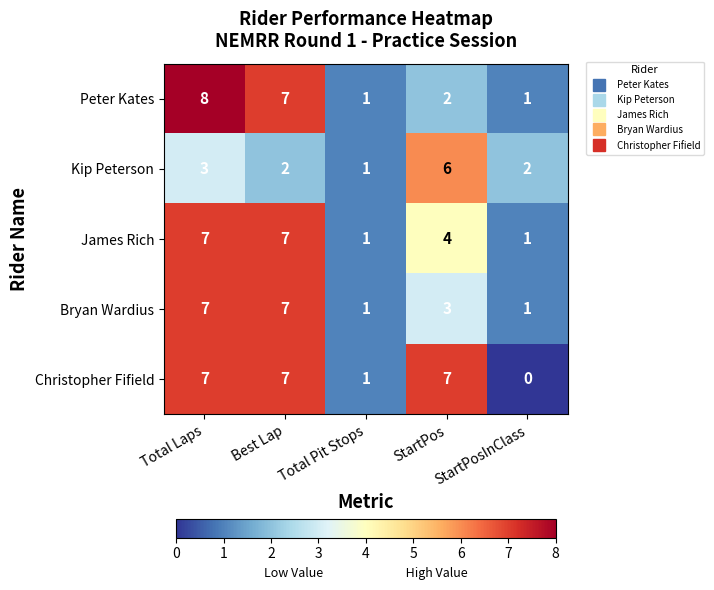

True or false: Bryan Wardius has a value of 1 at StartPosInClass.

True